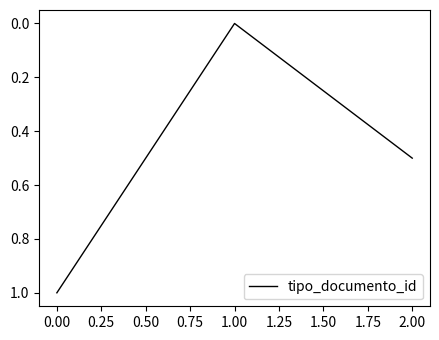

Does the chart have visible grid lines?

No